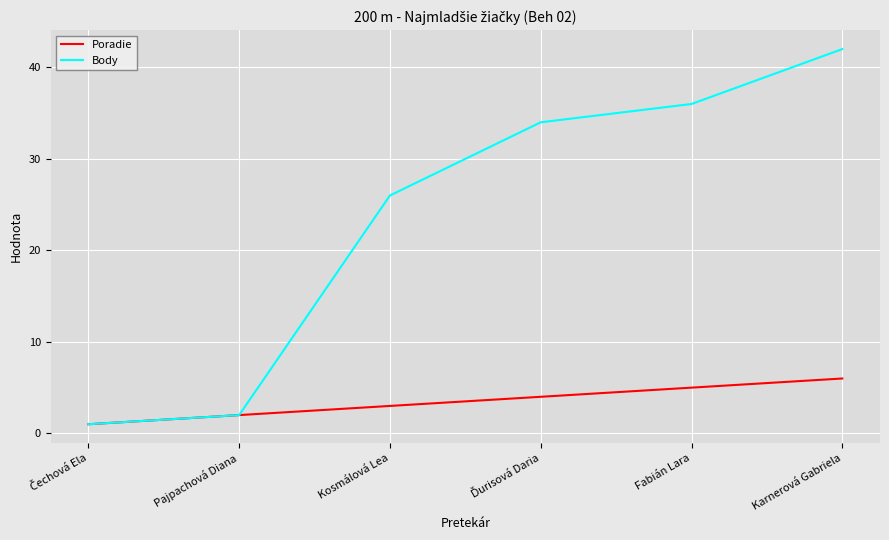

Which series has the widest spread of values?

Body